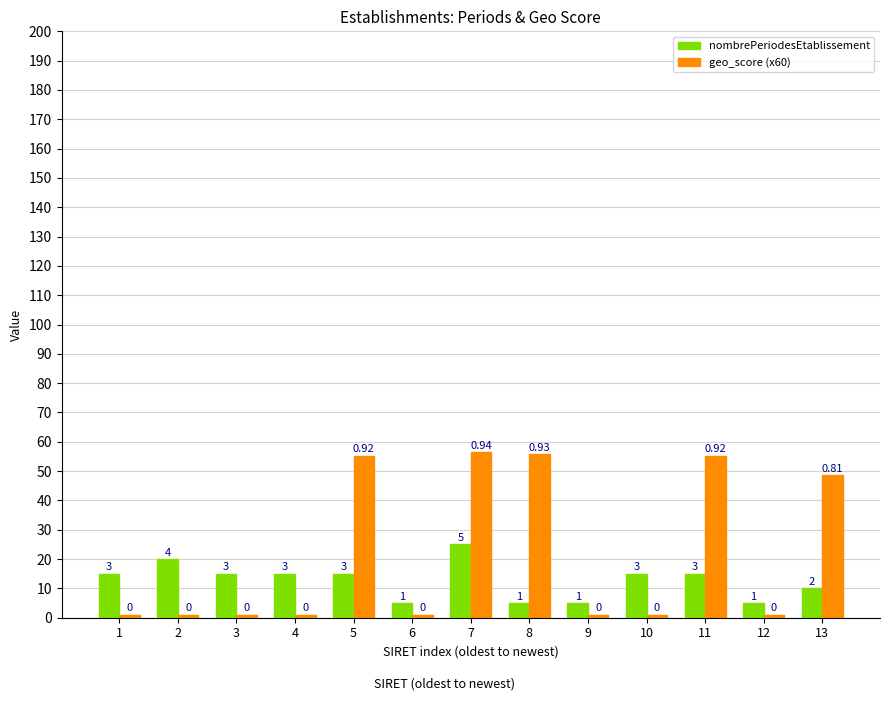

How many bars are there in each group?

2